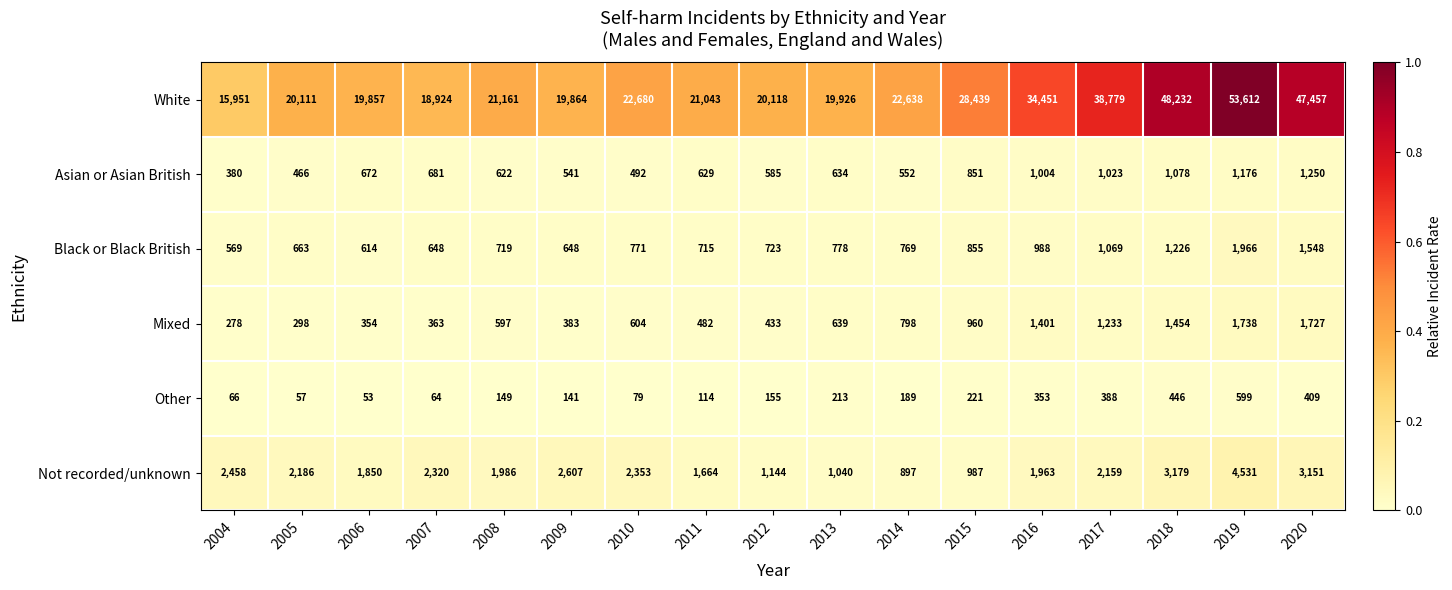

Is it true that Mixed equals 663 at 2016?

False